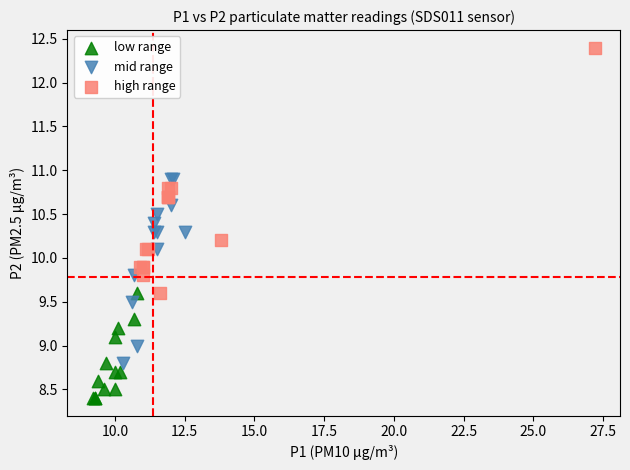

Which series reaches the maximum Y coordinate?

high range